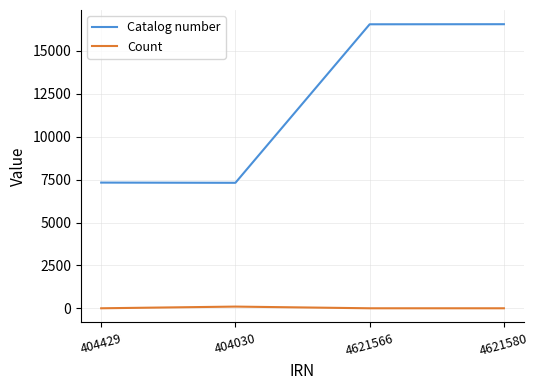

How many values in the Catalog number series are below 16555?

2